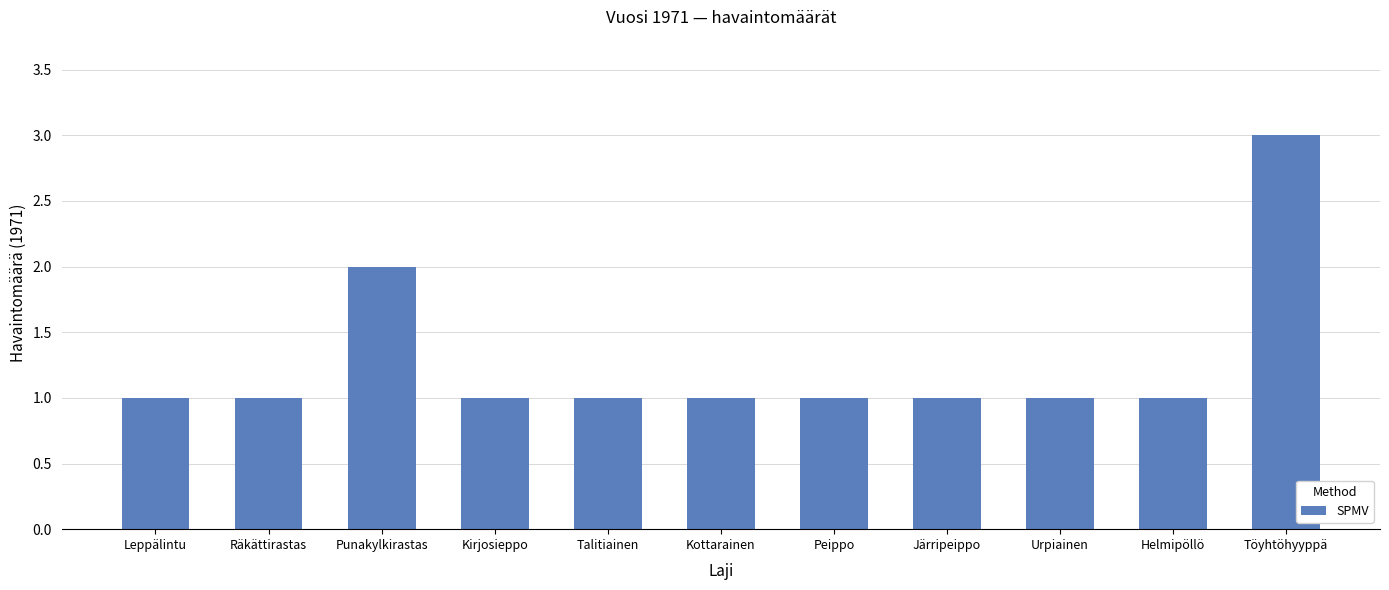

What is the label of the 1st bar from the left?

Leppälintu